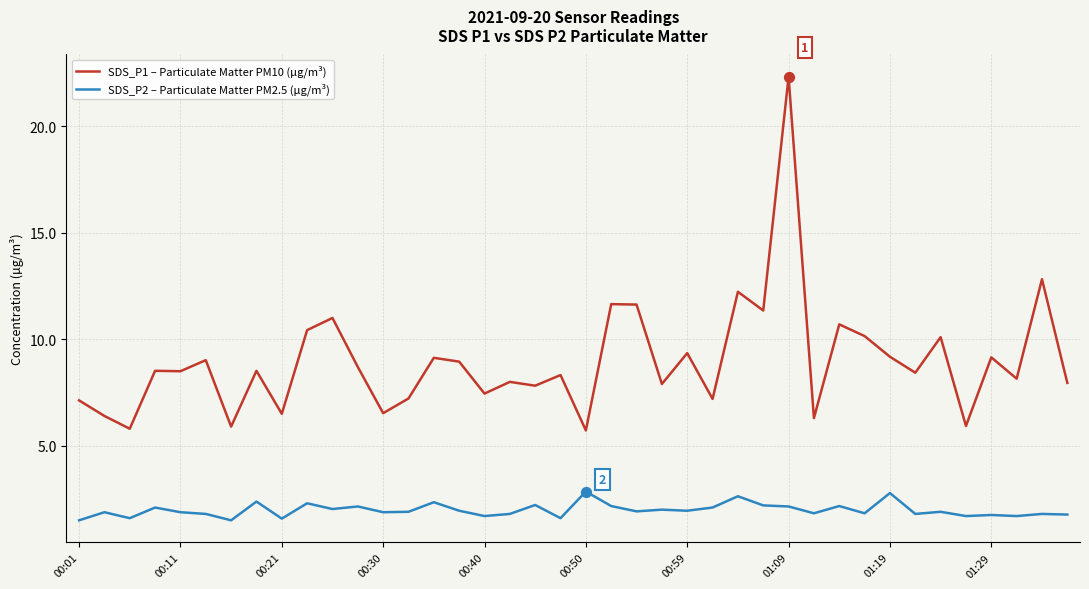

Which series has the largest total across all categories?

SDS_P1 – Particulate Matter PM10 (µg/m³)